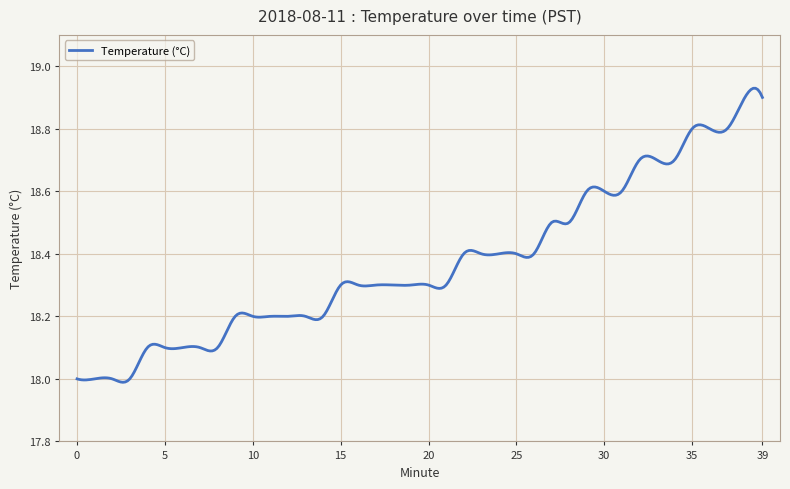

True or false: there are more than 2 points higher than both neighbors.

True